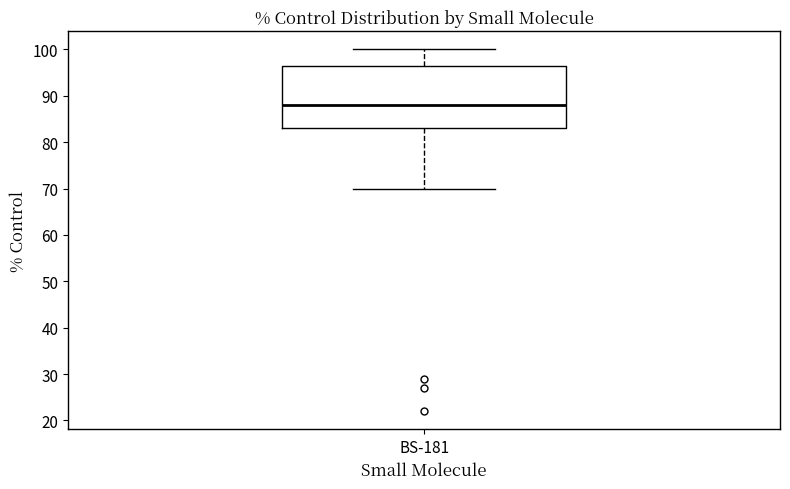

Transcribe this box plot: give where the median line is, the range the box spans, and where the two whiskers end, as read against the y-axis. The values are not printed on the chart, so give them approximately, as read against the axis.

median 88, box 83 to 97, whiskers 70 to 100